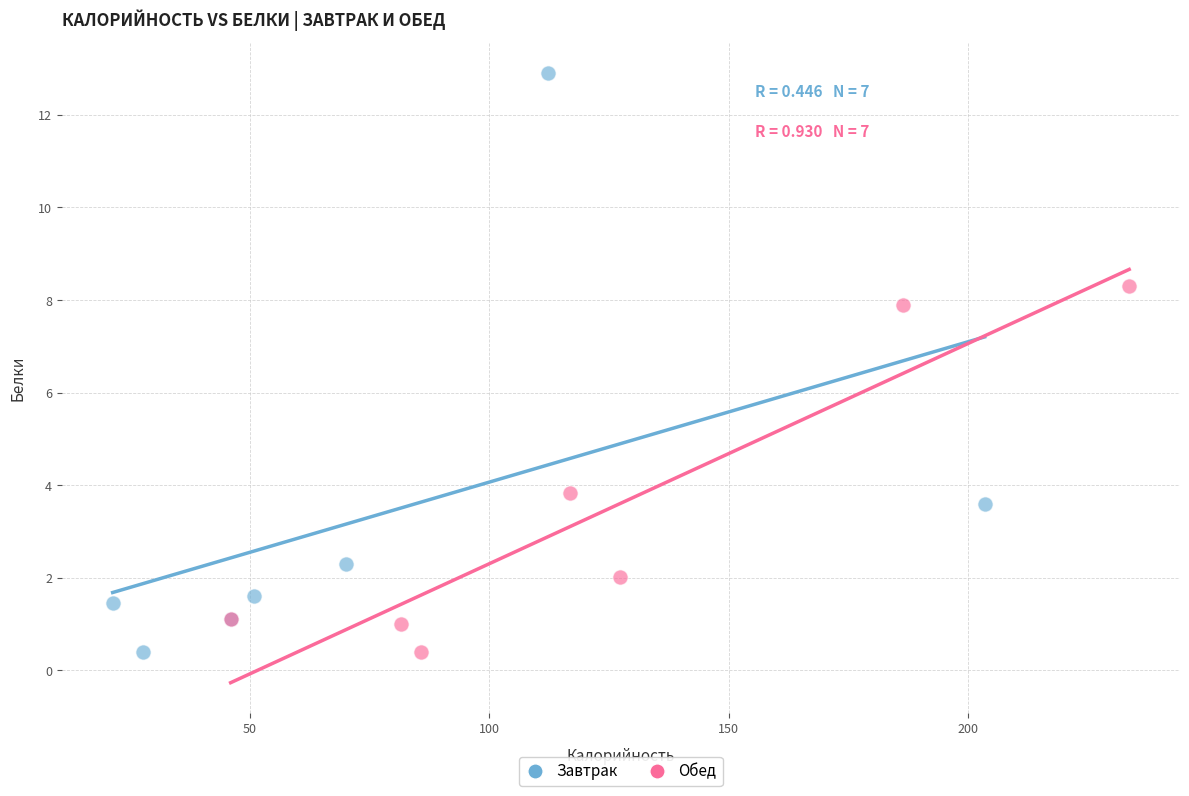

Which series contains the highest Y value?

Завтрак